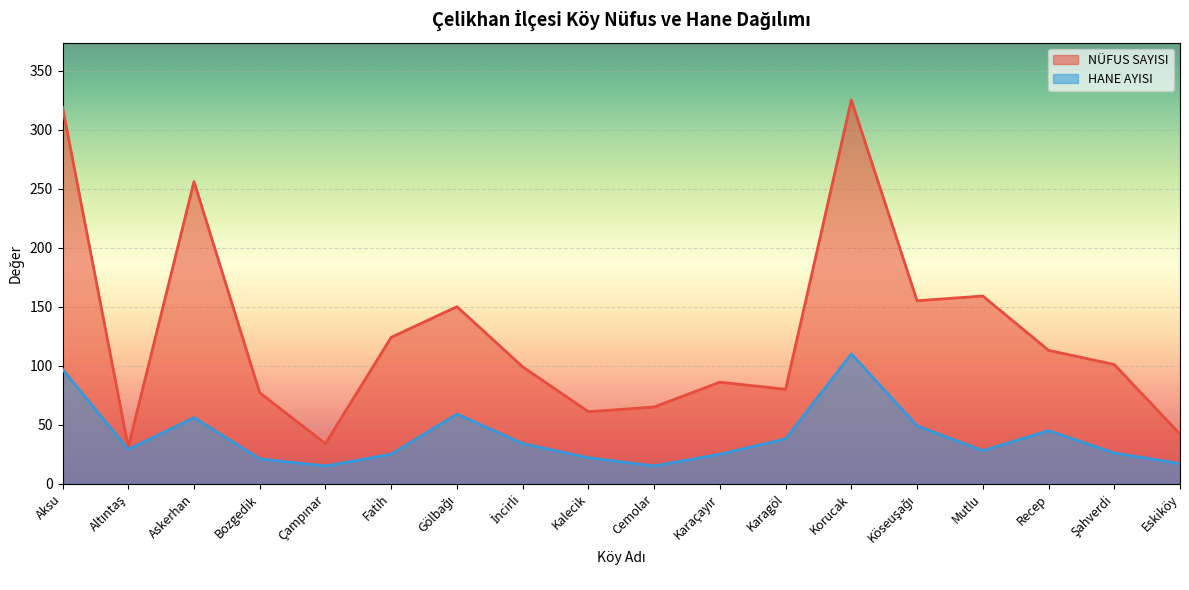

Rank the categories by HANE AYISI value from highest to lowest.

Korucak, Aksu, Gölbağı, Askerhan, Köseuşağı, Recep, Karagöl, İncirli, Altıntaş, Mutlu, Şahverdi, Fatih, Karaçayır, Kalecik, Bozgedik, Eskiköy, Çampınar, Cemolar